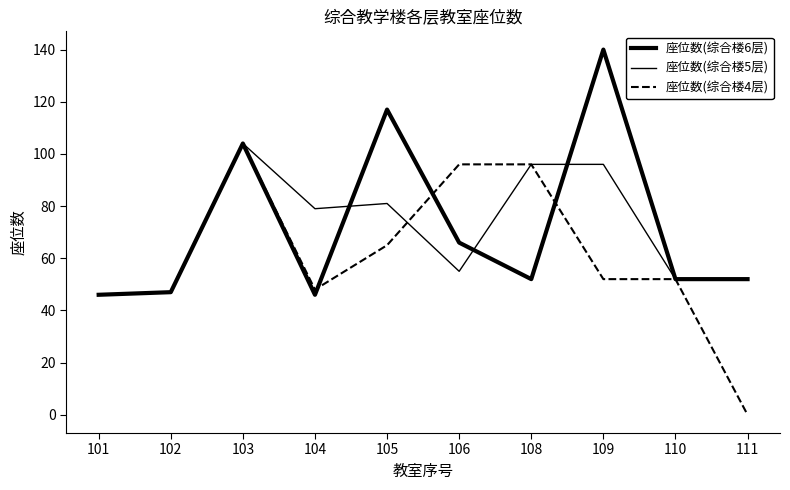

What is the approximate value of 座位数(综合楼6层) at 110, to the nearest 10?

50